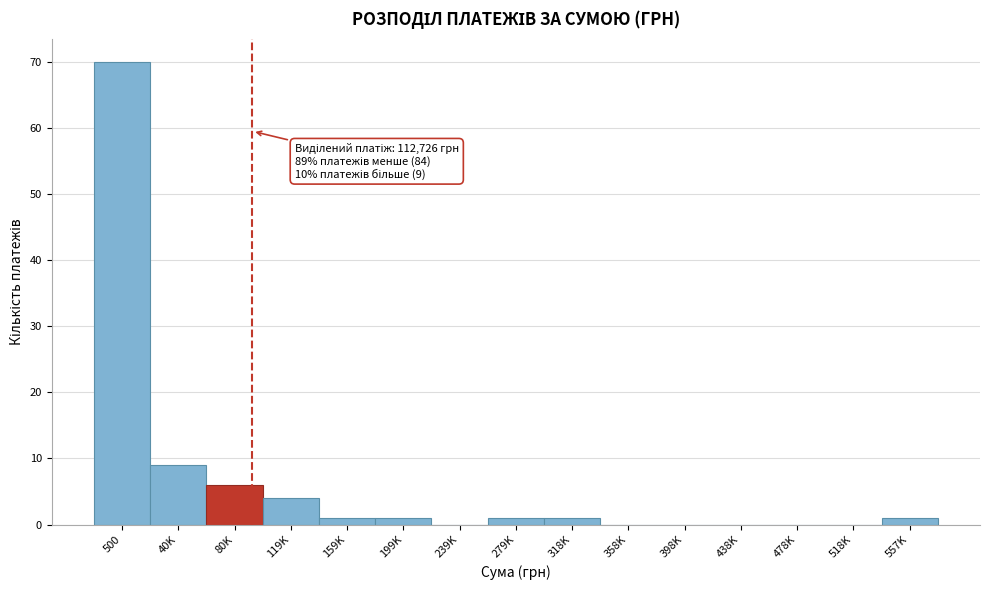

Reading left to right, extract all data points from this chart.

500=70	40K=9	80K=6	119K=4	159K=1	199K=1	239K=0	279K=1	318K=1	358K=0	398K=0	438K=0	478K=0	518K=0	557K=1